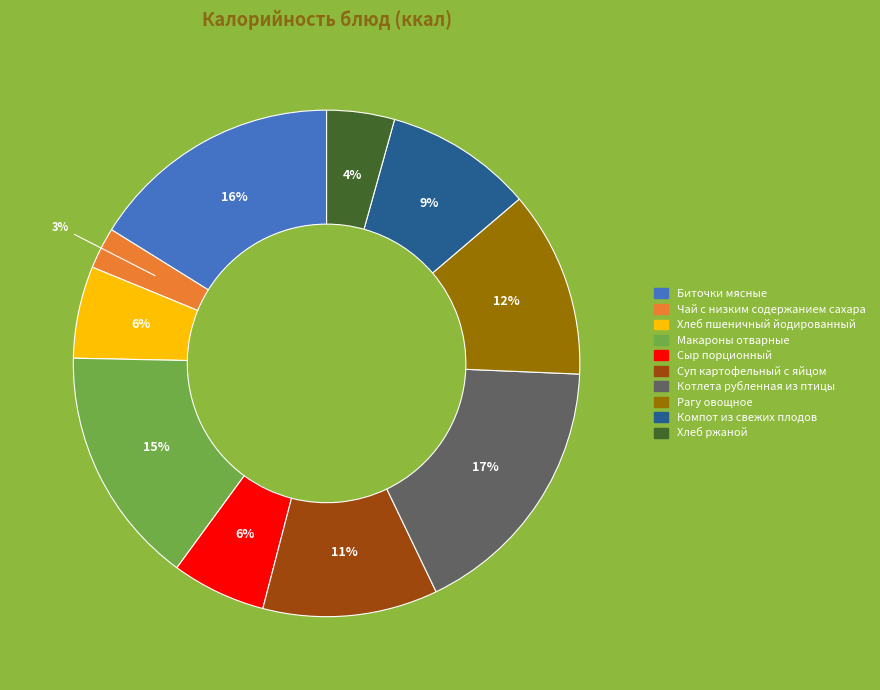

Is the sum of Суп картофельный с яйцом and Чай с низким содержанием сахара greater than half?

No